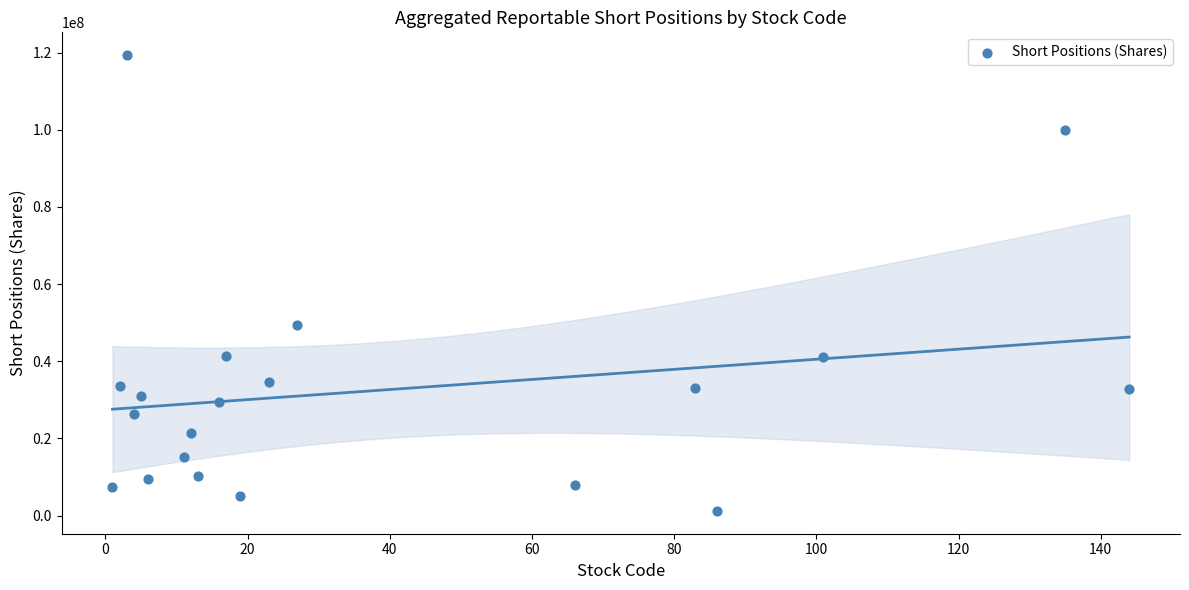

What Y value in the scatter plot is closest to 60286538?

49442429